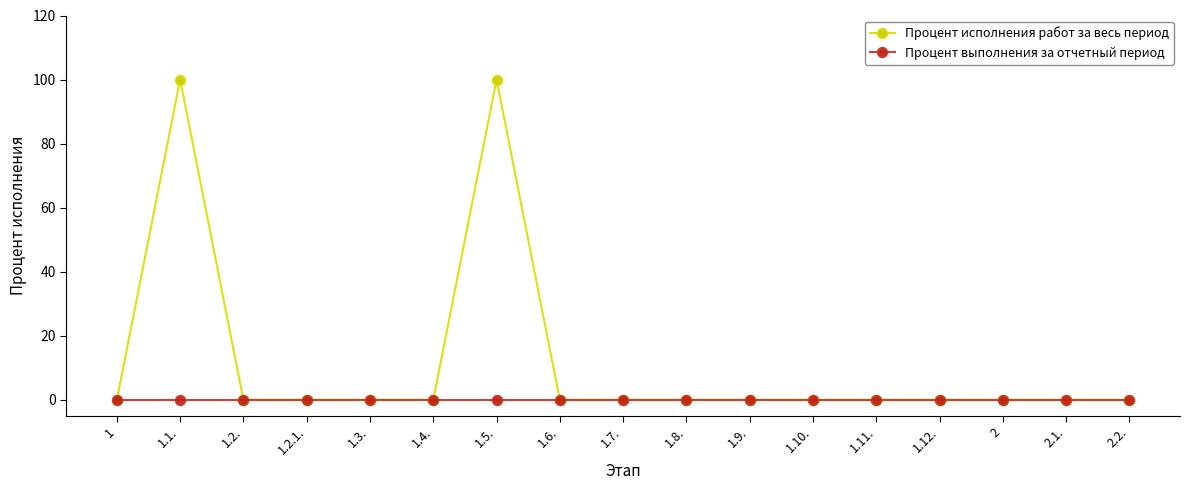

True or false: Процент исполнения работ за весь период has more than 1 points higher than both neighbors.

True